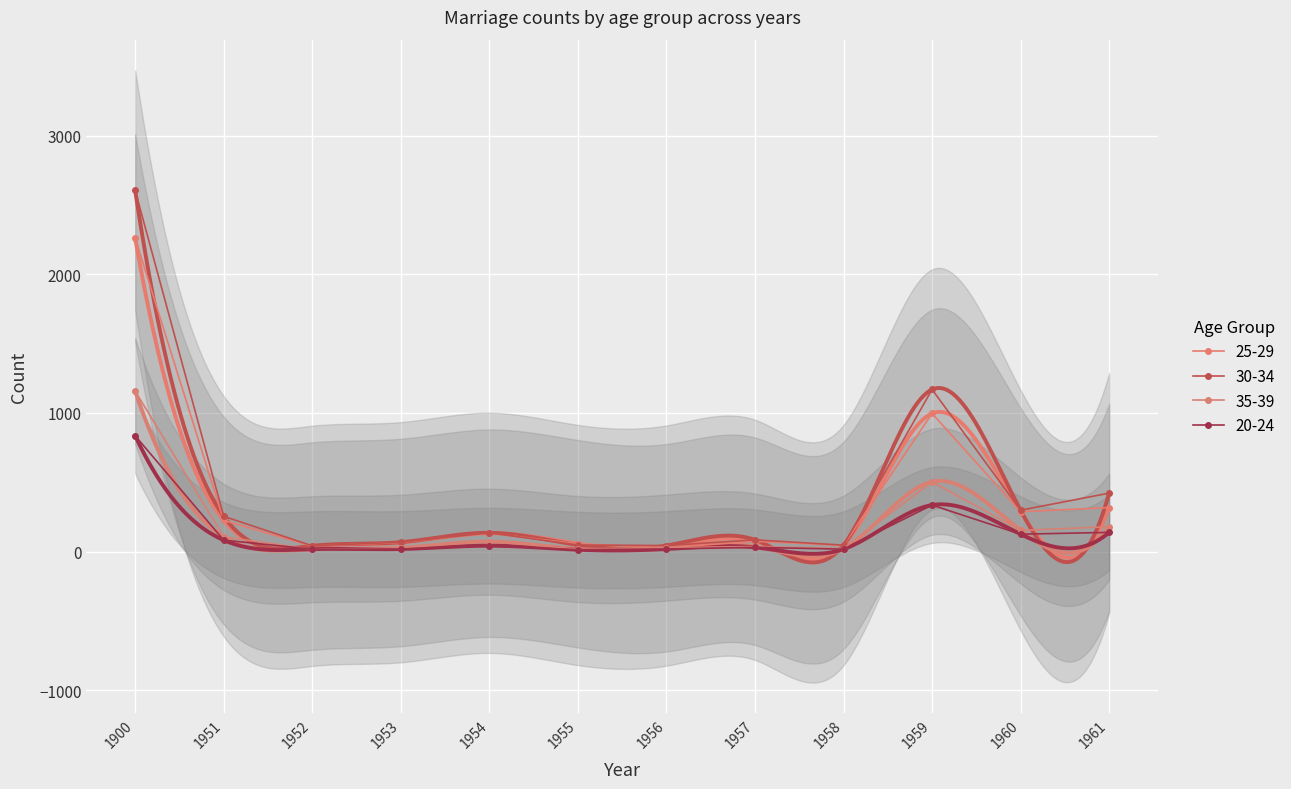

Is the value of 25-29 at 1951 greater than the value of 35-39 at 1955?

Yes